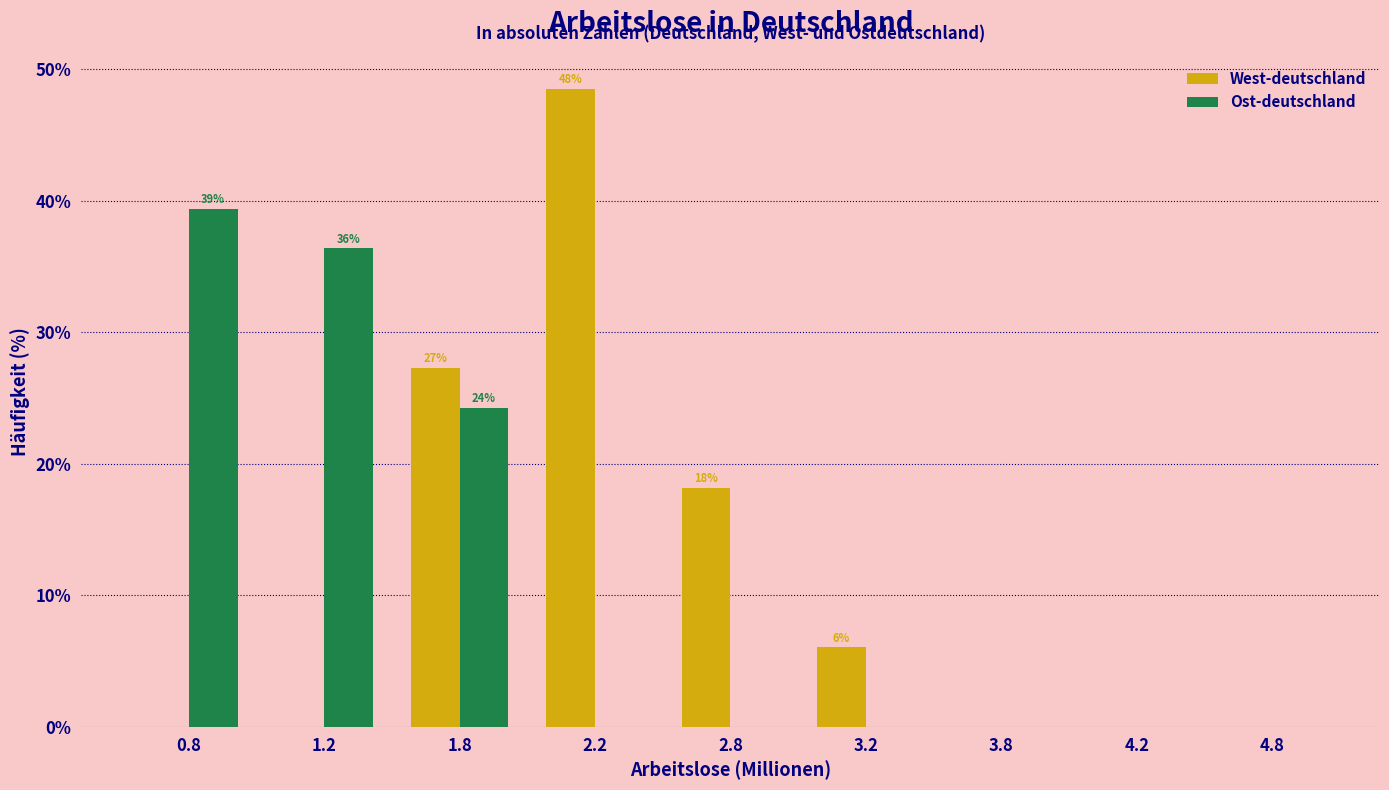

Reading right to left, what are all the values shown in this chart?

West-deutschland: 4.8=0.0	4.2=0.0	3.8=0.0	3.2=6.1	2.8=18.2	2.2=48.5	1.8=27.3	1.2=0.0	0.8=0.0
Ost-deutschland: 4.8=0.0	4.2=0.0	3.8=0.0	3.2=0.0	2.8=0.0	2.2=0.0	1.8=24.2	1.2=36.4	0.8=39.4